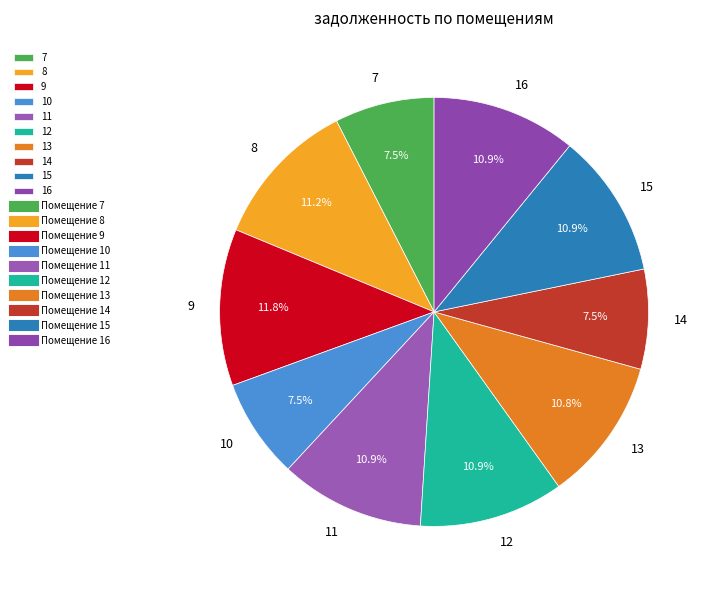

The 15 slice represents 1% of the pie. True or false?

False